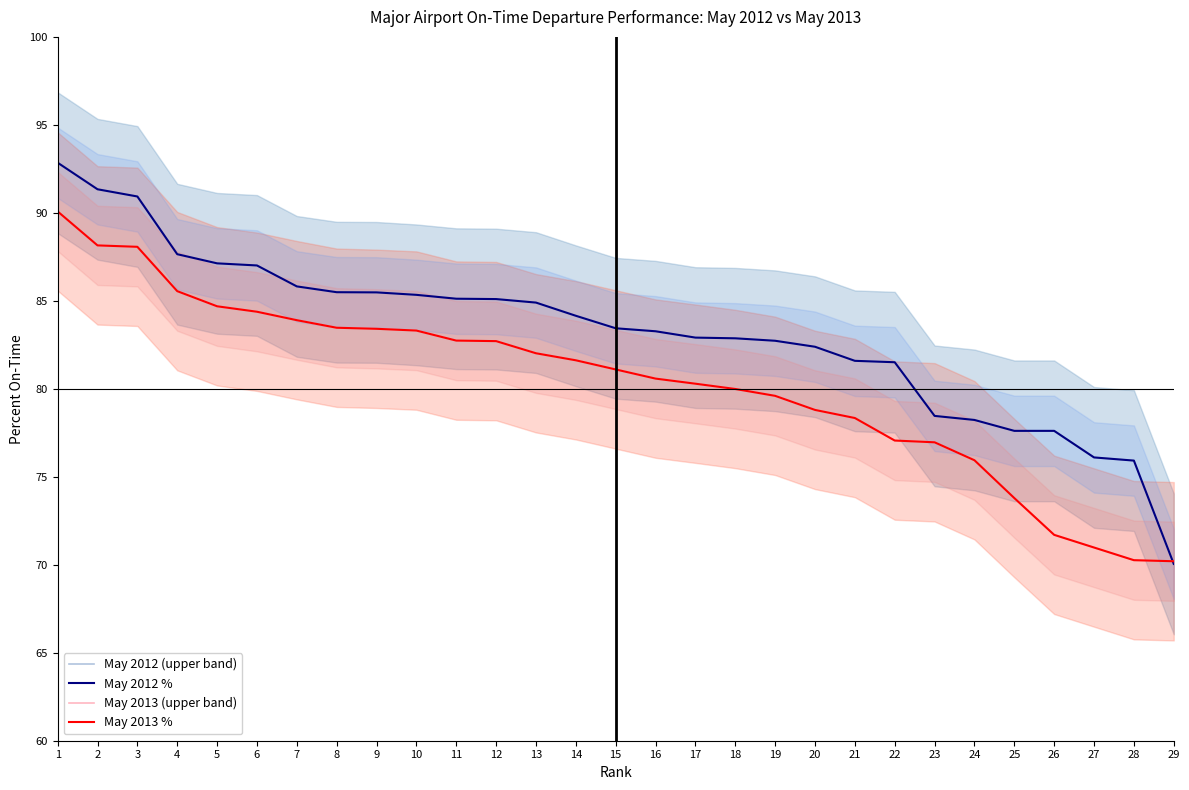

How many distinct data groups are displayed?

4